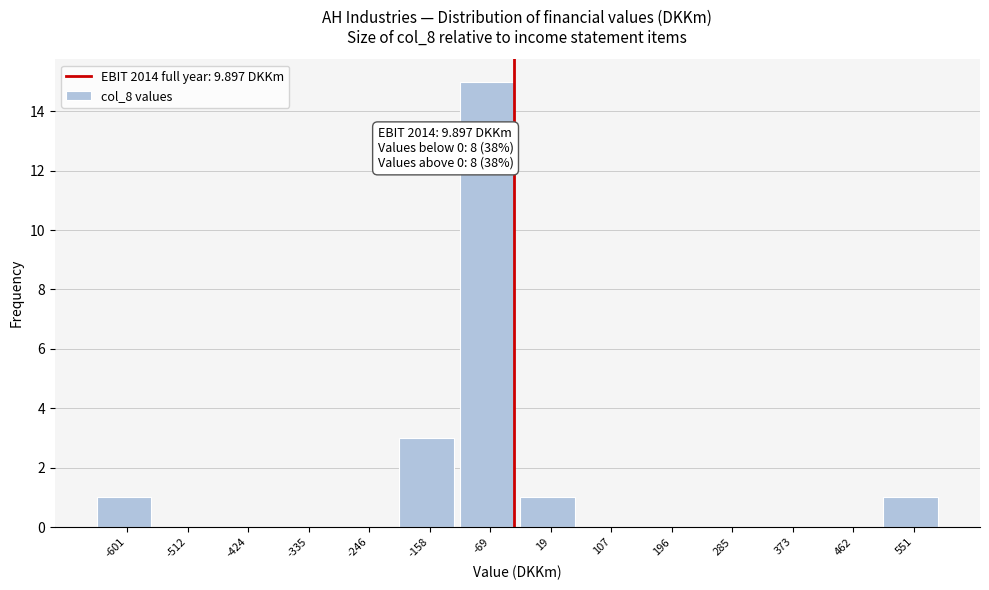

Reading left to right, what are all the values shown in this chart?

-601=1	-512=0	-424=0	-335=0	-246=0	-158=3	-69=15	19=1	107=0	196=0	285=0	373=0	462=0	551=1